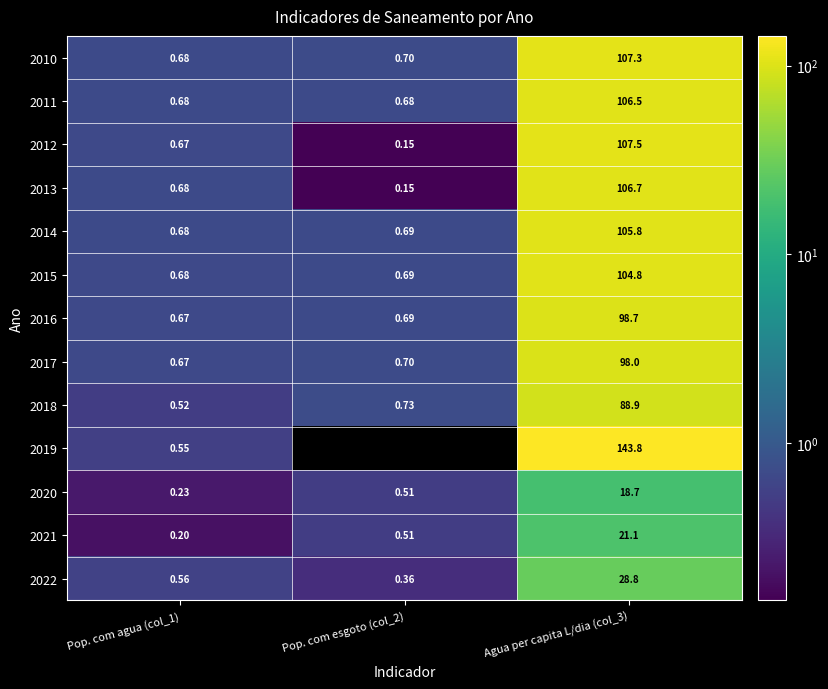

What is the smallest value displayed?

0.1